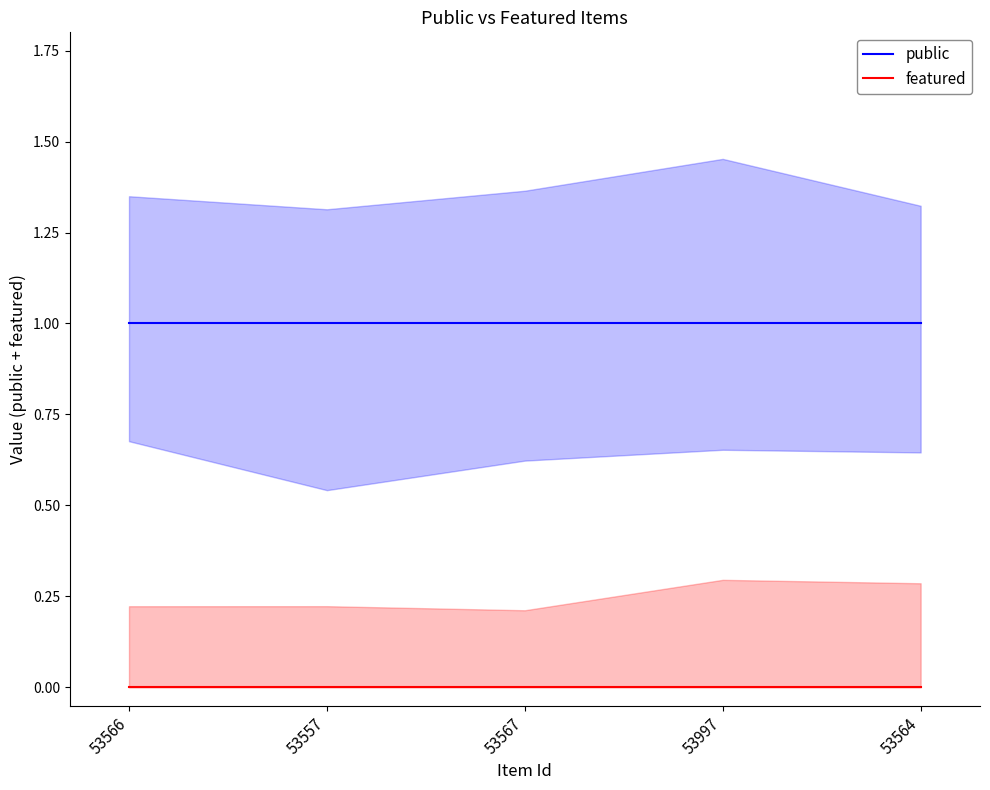

Rank the categories by featured value from highest to lowest.

53566, 53557, 53567, 53997, 53564